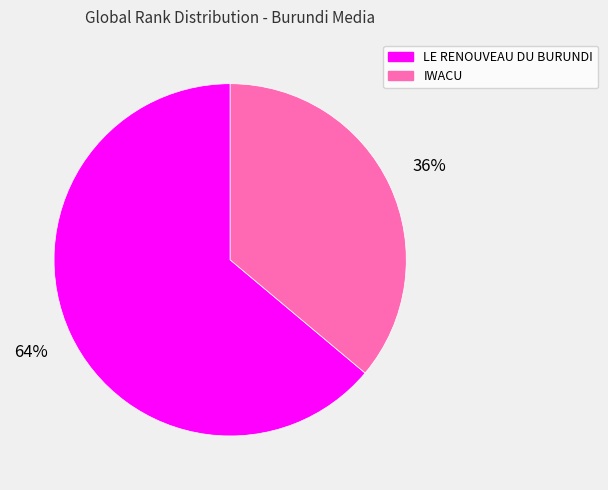

Which slice is the largest?

LE RENOUVEAU DU BURUNDI